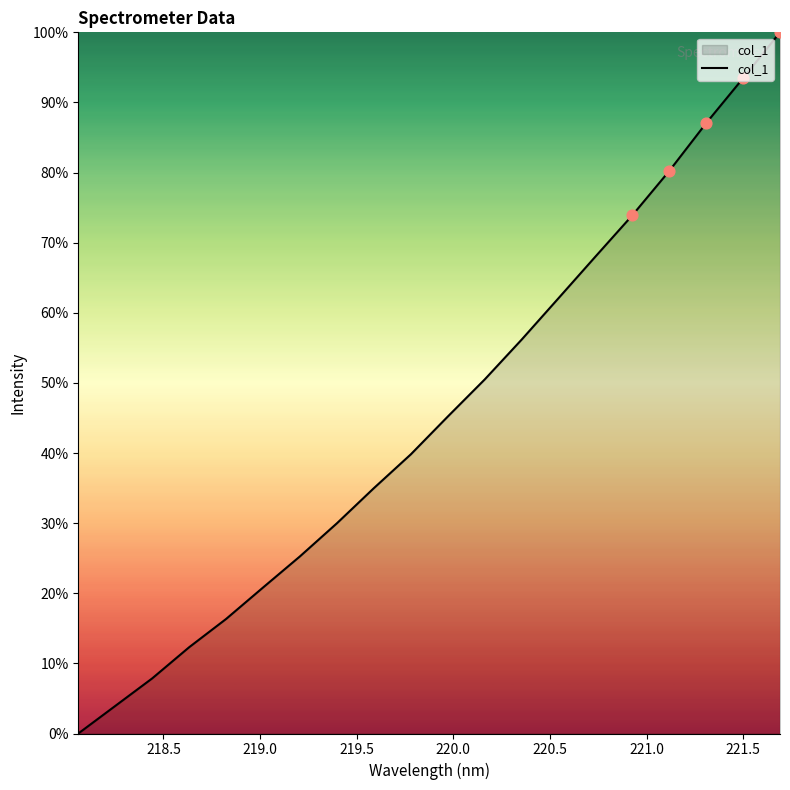

What is the difference between the maximum and minimum values?

100.0